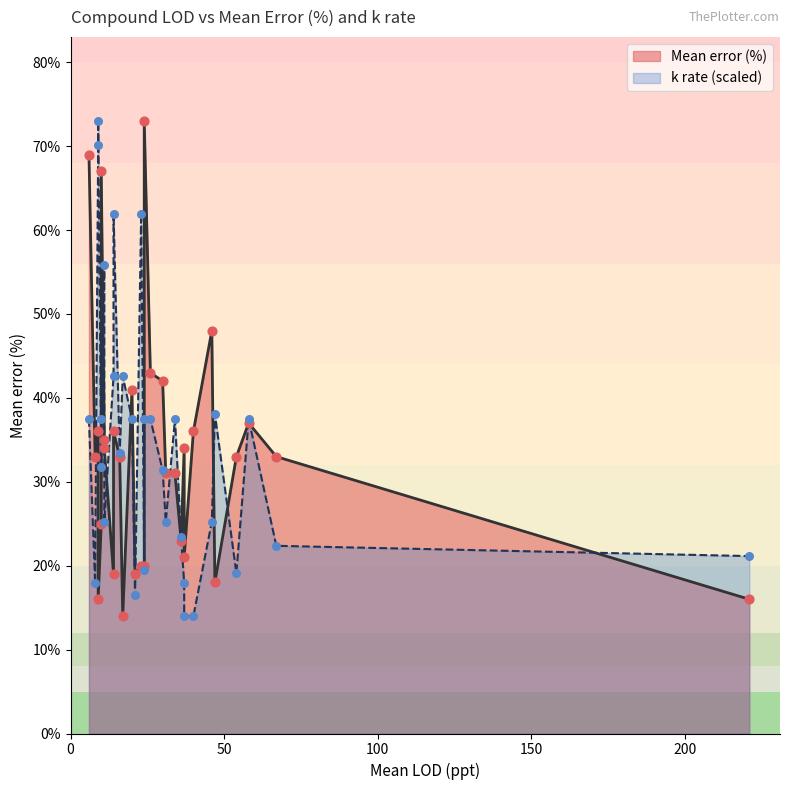

Which series contains the highest Y value?

Mean error (%)